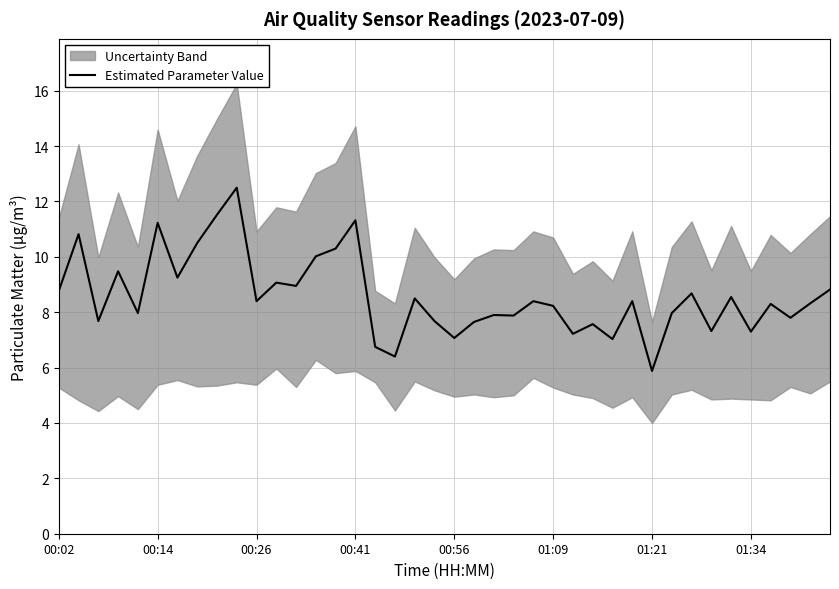

Is it true that Estimated Parameter Value equals 7.3 at 01:34?

True